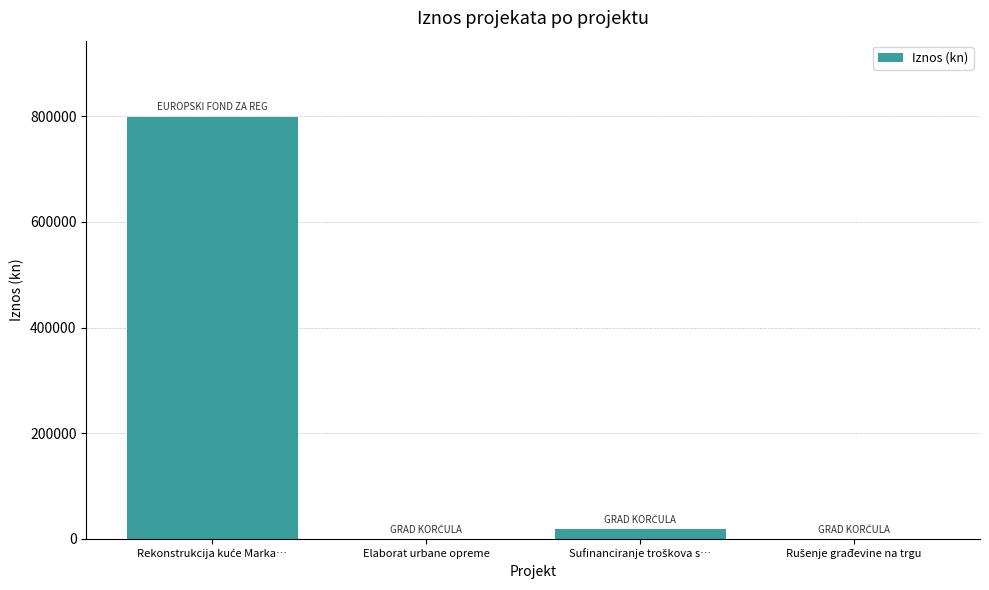

What is the greatest value displayed?

799377.3